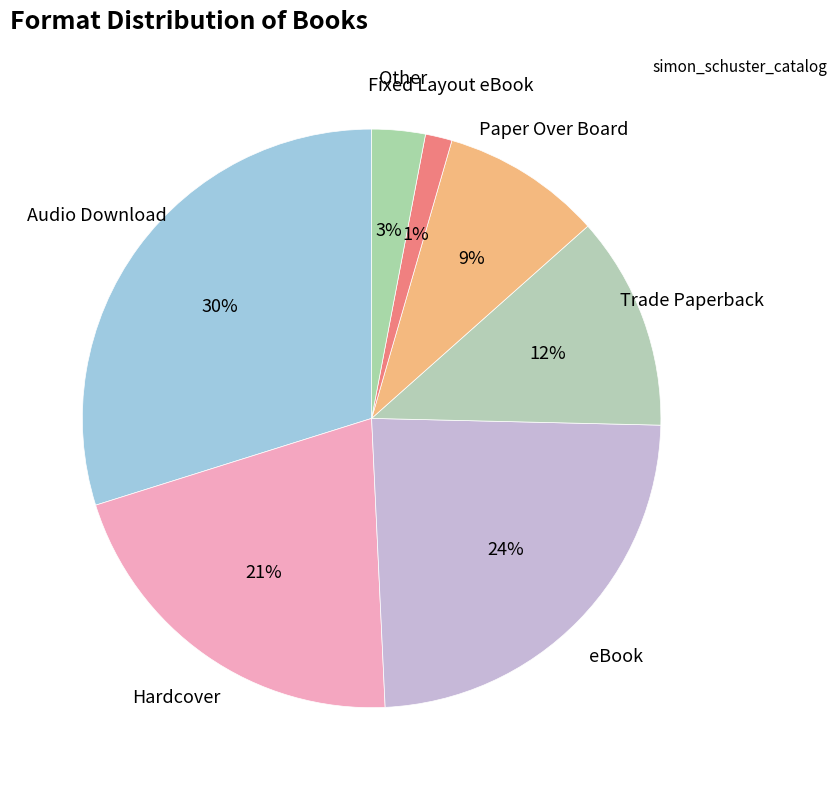

Count the number of slices in the pie.

7